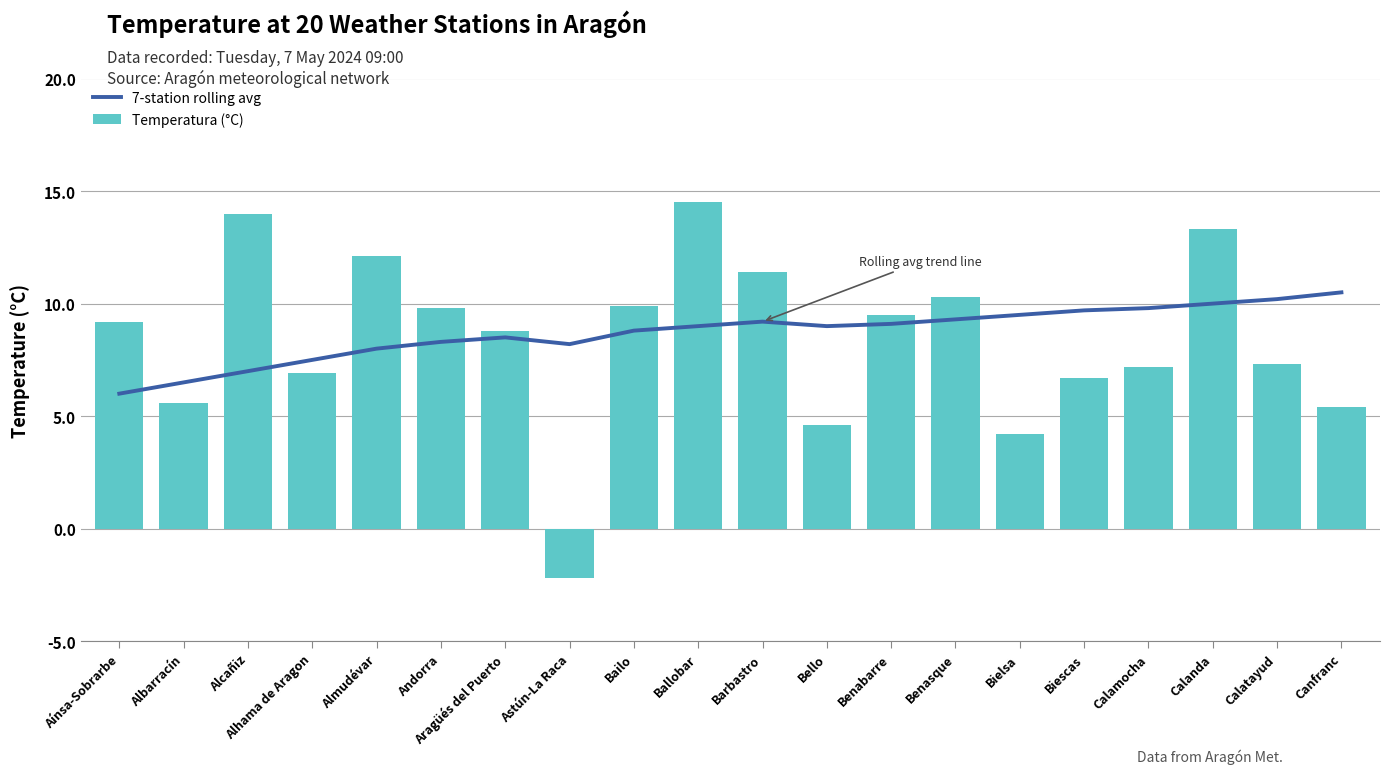

Is it true that Temperatura (°C) equals -2.2 at Astún-La Raca?

True